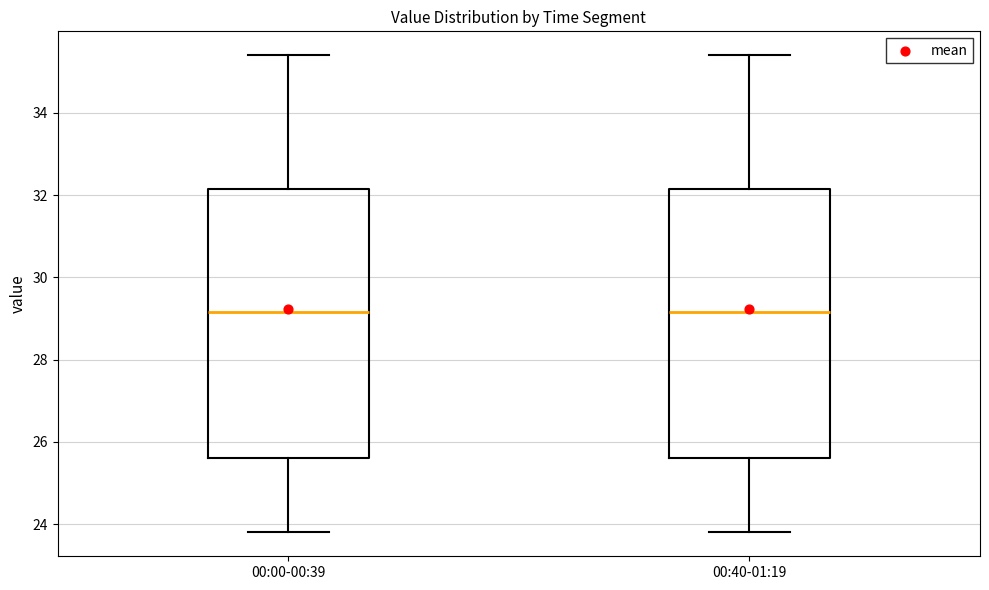

Where is the upper edge of the box for 00:40-01:19 on the y-axis? The values are not printed on the chart, so give them approximately, as read against the axis.

32.2